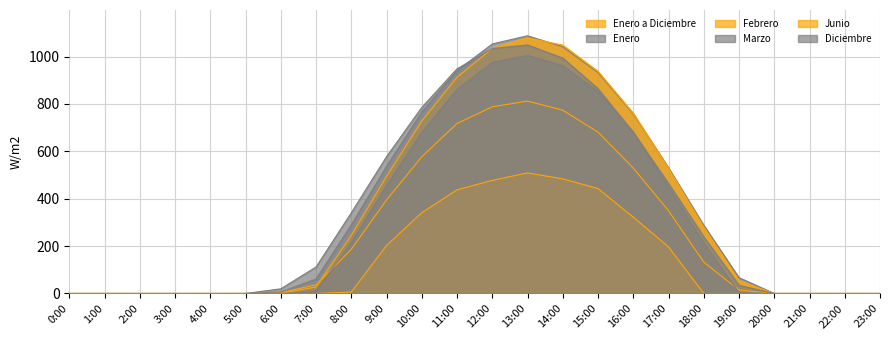

The Enero series shows -648.4 at 2:00. True or false?

False